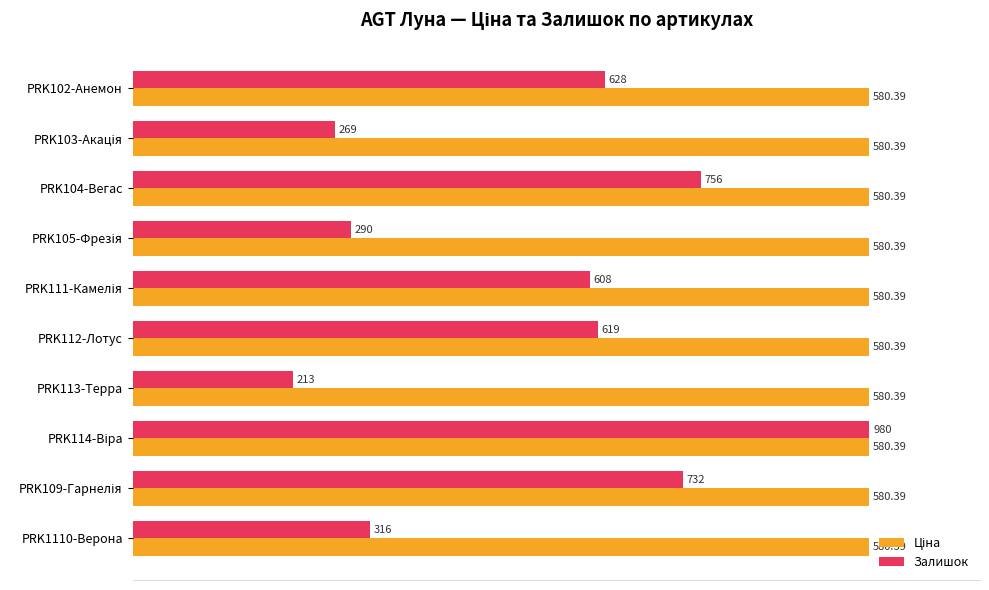

List the series in order of their peak value, highest first.

Залишок, Ціна